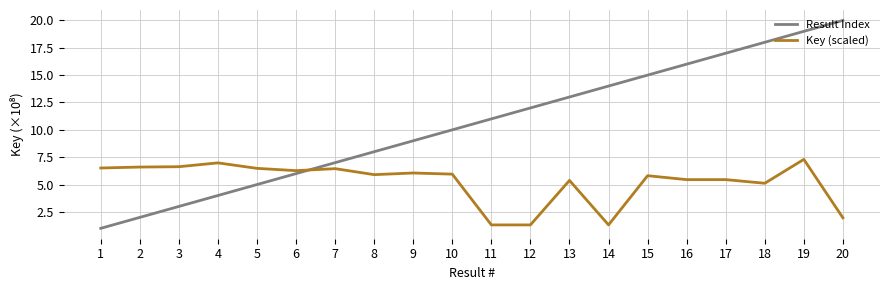

What is the sum of all Key (scaled) values?

104.2